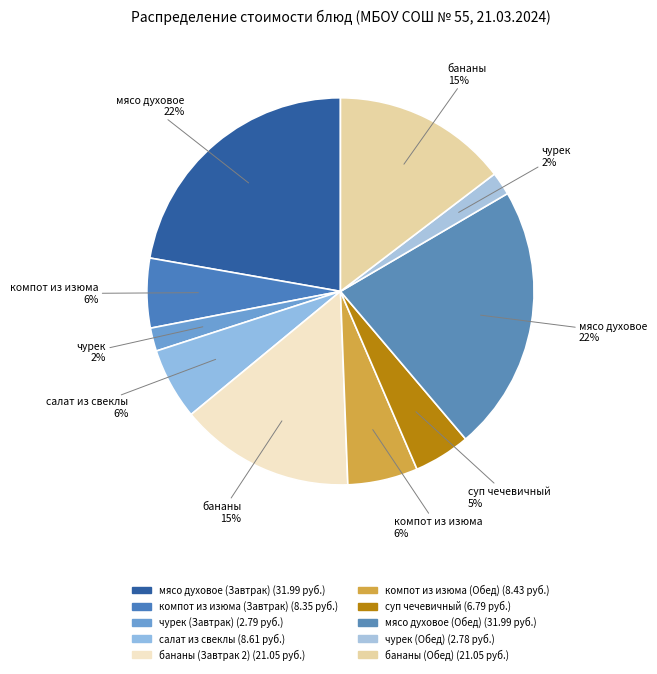

To the nearest percent, what portion does чурек (Завтрак) represent?

2%